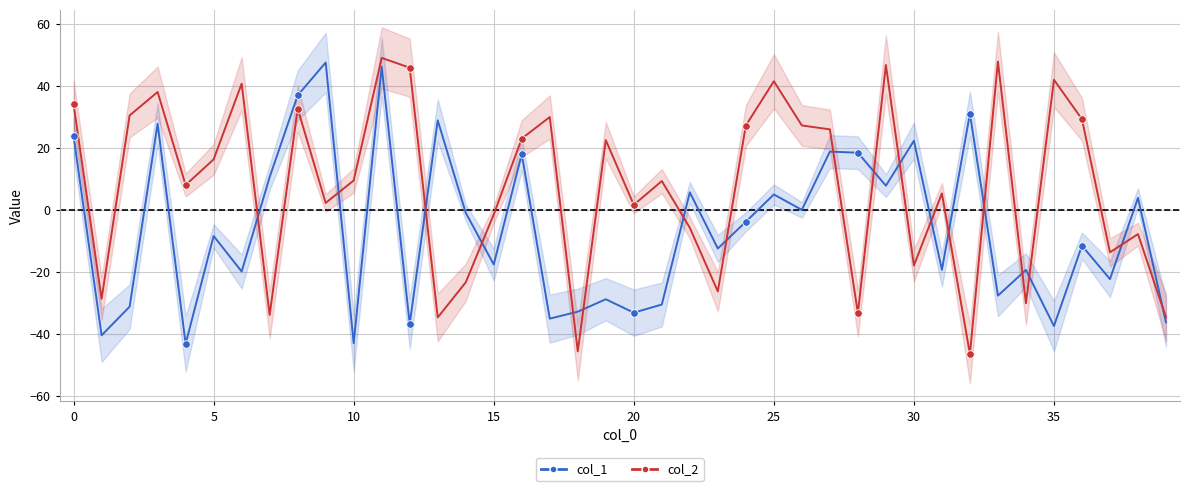

Which series has the largest total across all categories?

col_2